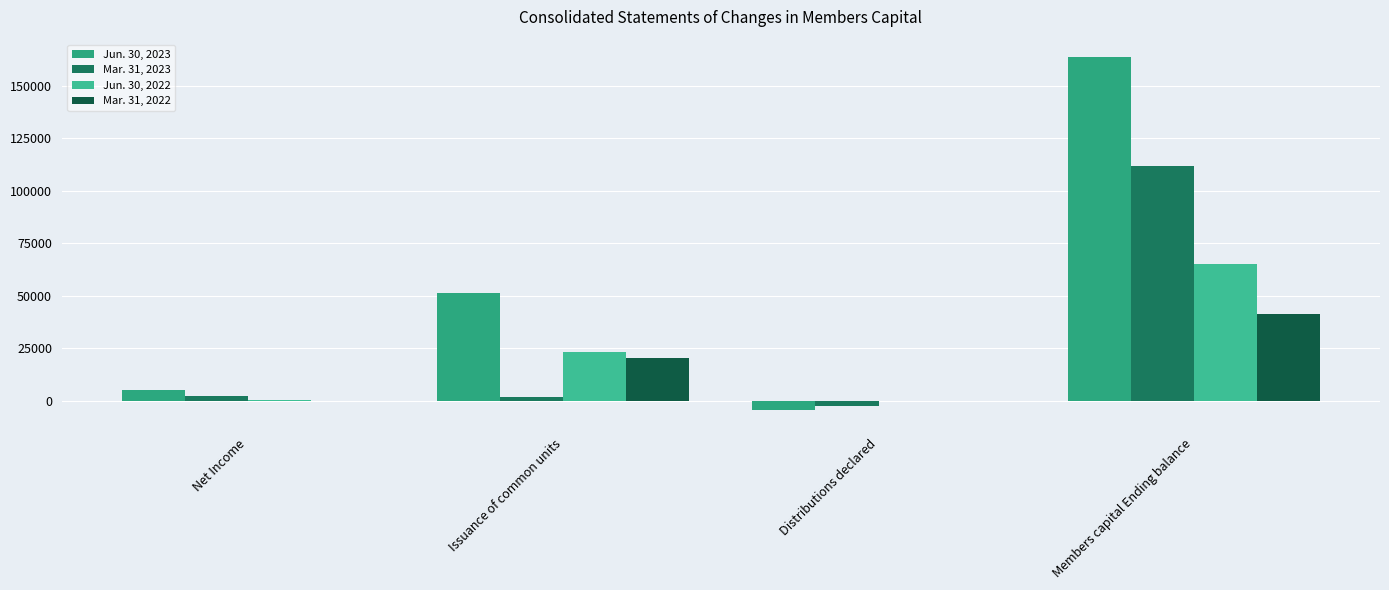

Are the bars grouped side by side (vs. stacked)?

Yes